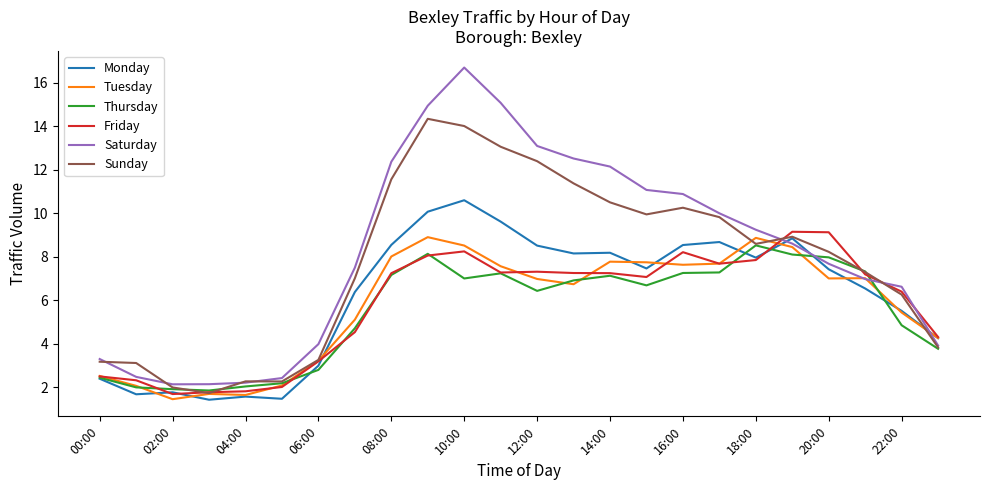

Which series has the widest spread of values?

Saturday